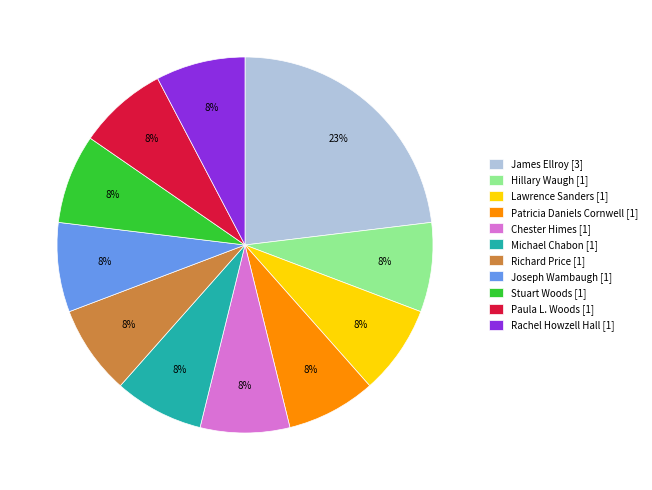

True or false: Michael Chabon accounts for 8% of the total.

True